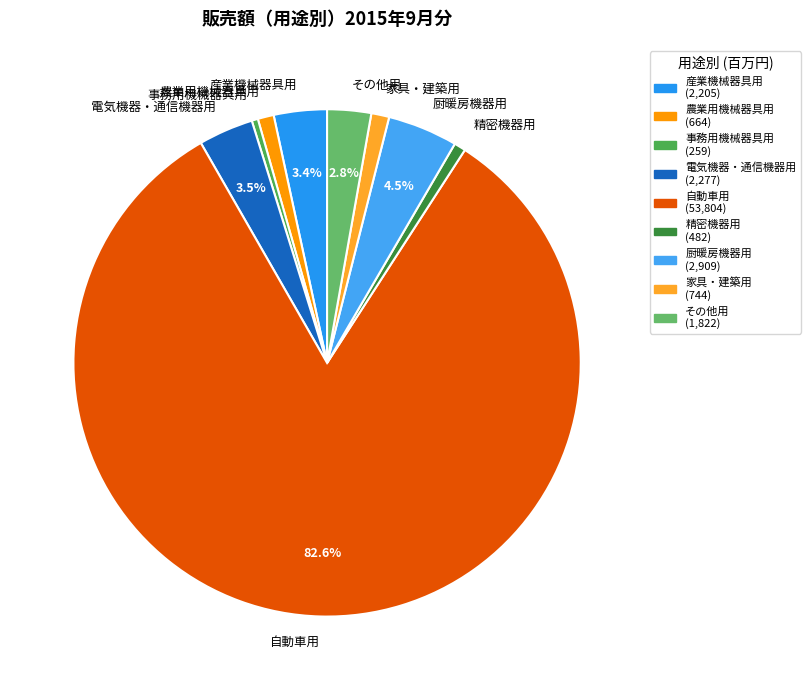

To the nearest percent, what is the combined percentage of 家具・建築用 and 厨暖房機器用?

6%